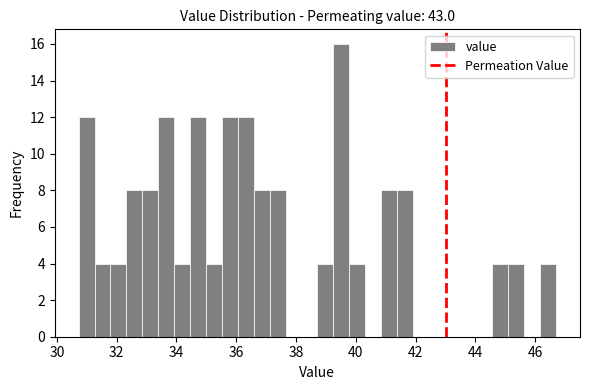

Around what value on the x-axis is the tallest bar? Give the approximate position of its centre, as read against the axis.

39.6